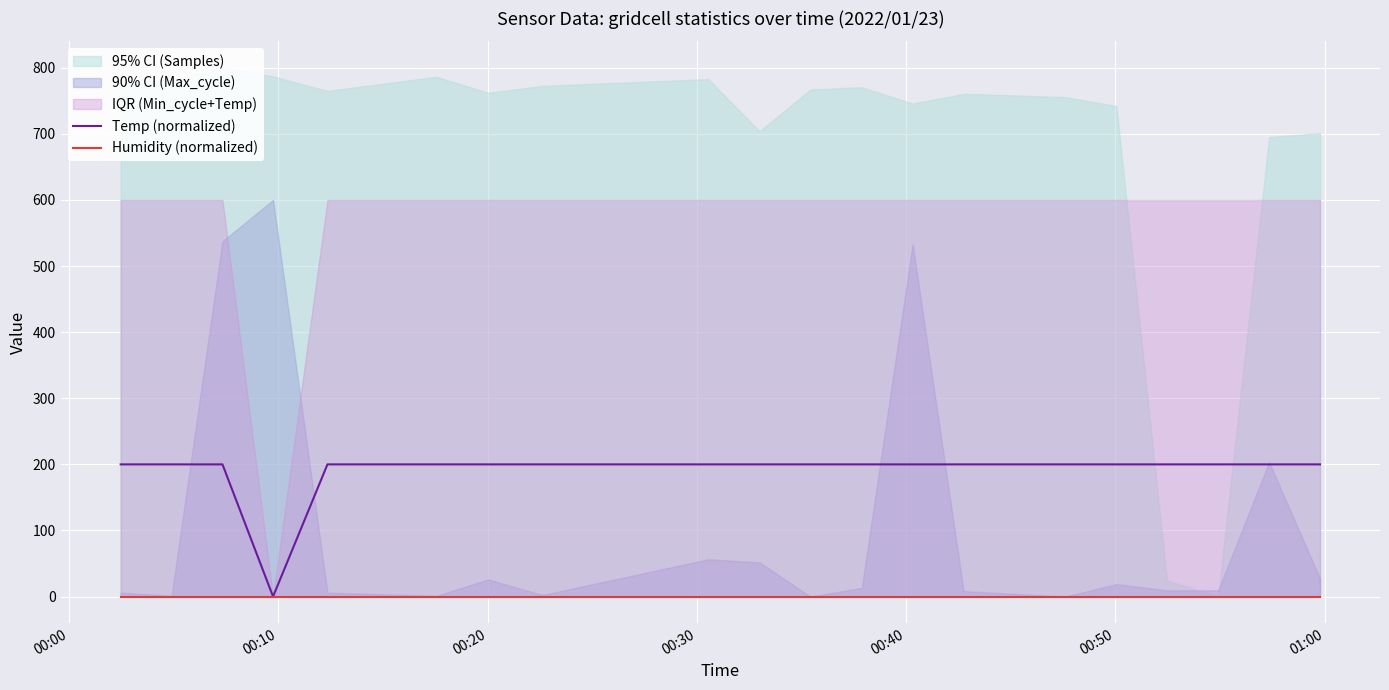

What is the maximum value for Temp (normalized)?

200